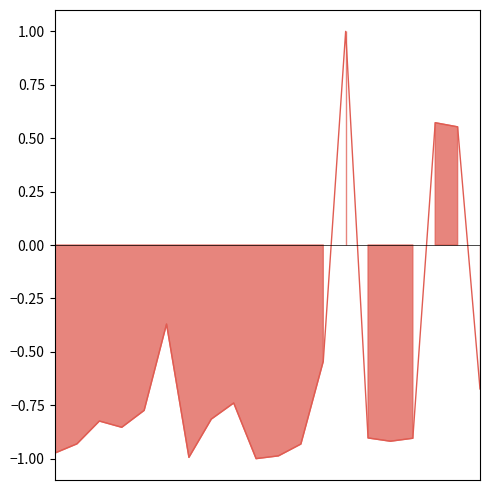

Count the values in the range 0 to 1.

3